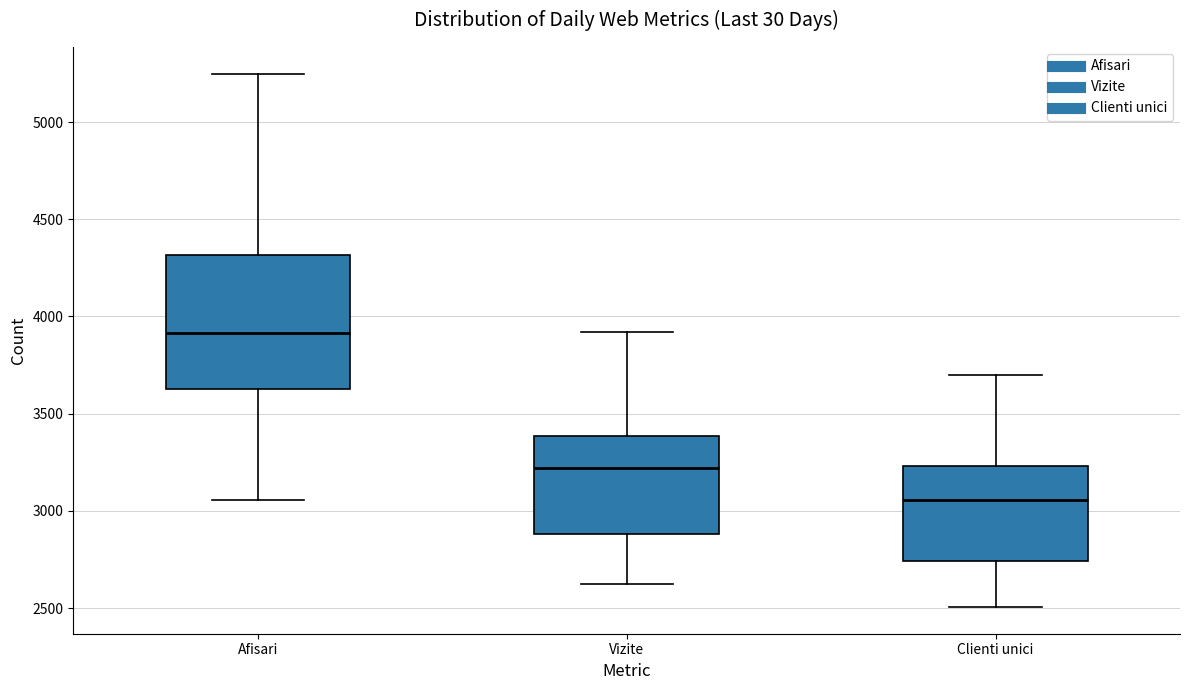

Reading left to right, read every box against the y-axis: the position of its median line, the range the box covers, and the ends of its whiskers. The values are not printed on the chart, so give them approximately, as read against the axis.

Afisari: median 3900, box 3650 to 4300, whiskers 3050 to 5250
Vizite: median 3200, box 2900 to 3400, whiskers 2650 to 3900
Clienti unici: median 3050, box 2750 to 3250, whiskers 2500 to 3700